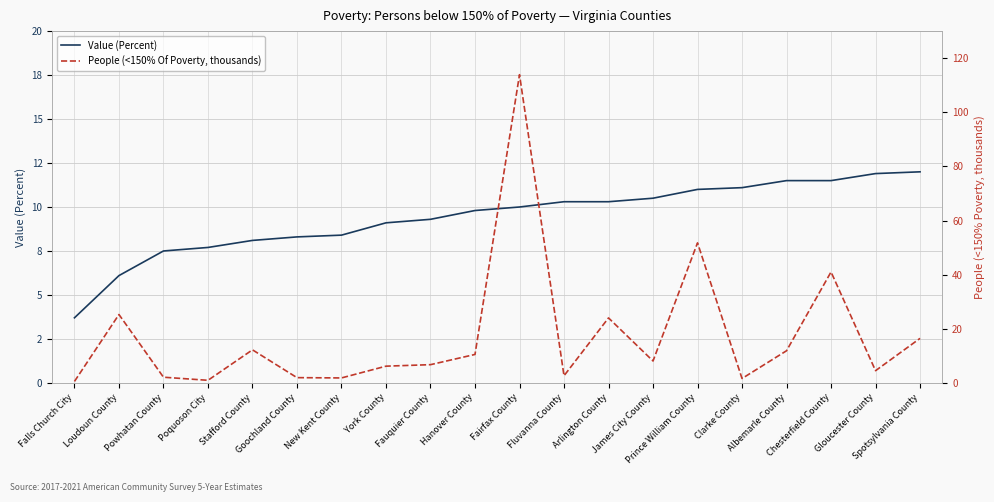

What is the average value of the Value (Percent) series?

9.4